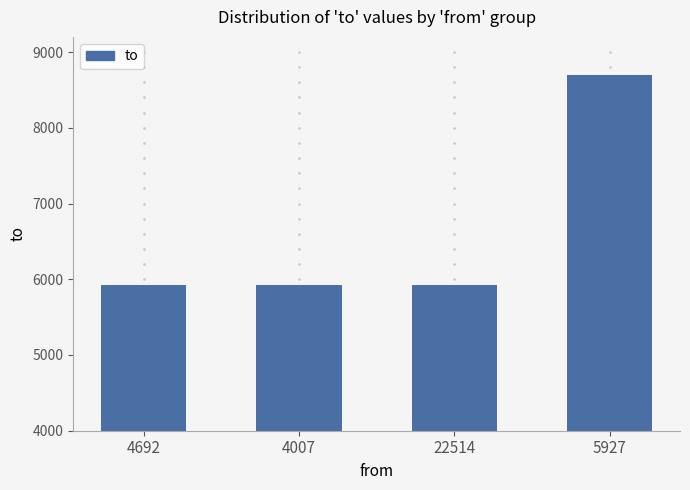

What is the label of the 3rd bar from the left?

22514